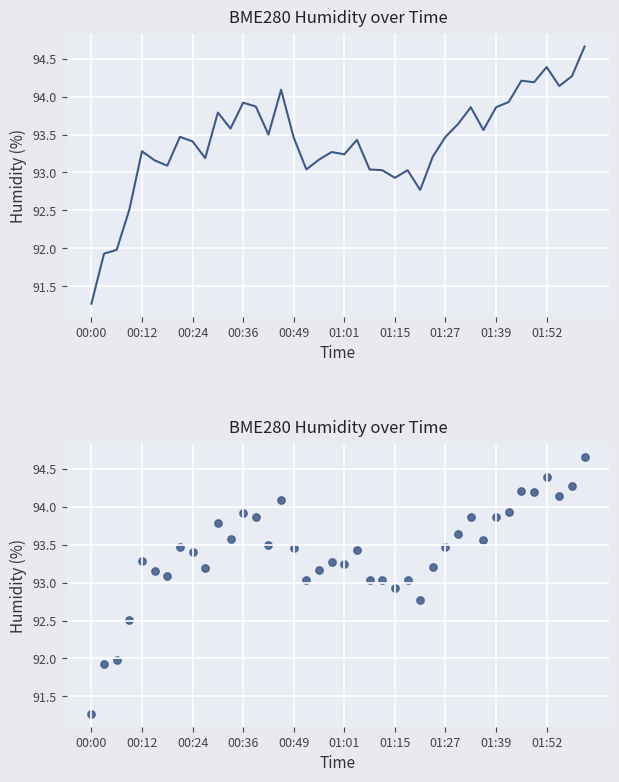

What is the change in value from 10 to 28?

-0.3